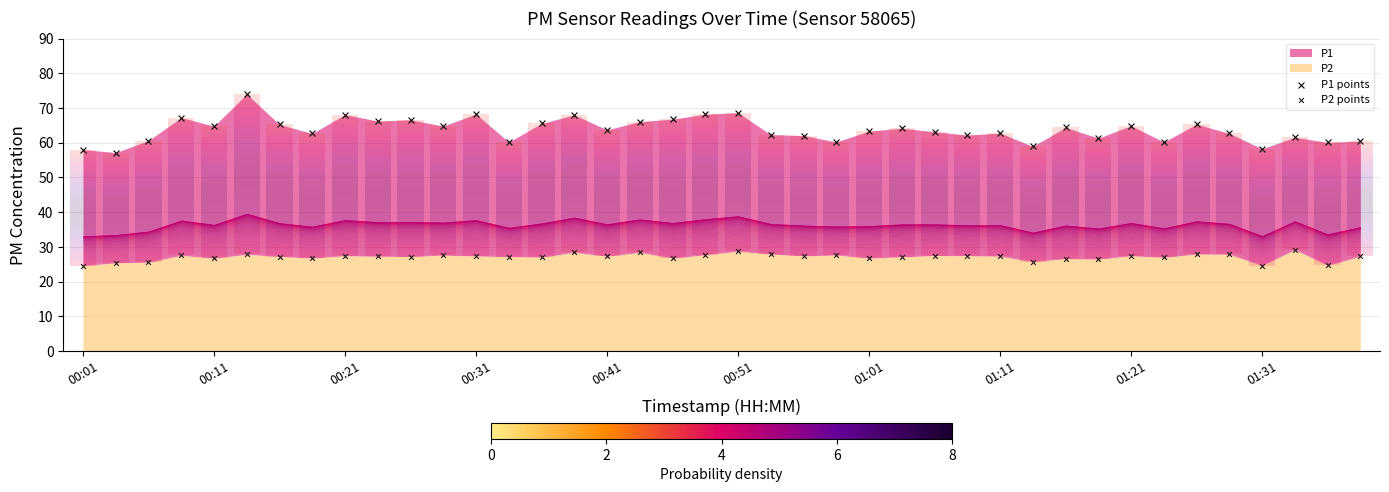

How many points are shown in the scatter plot?

80